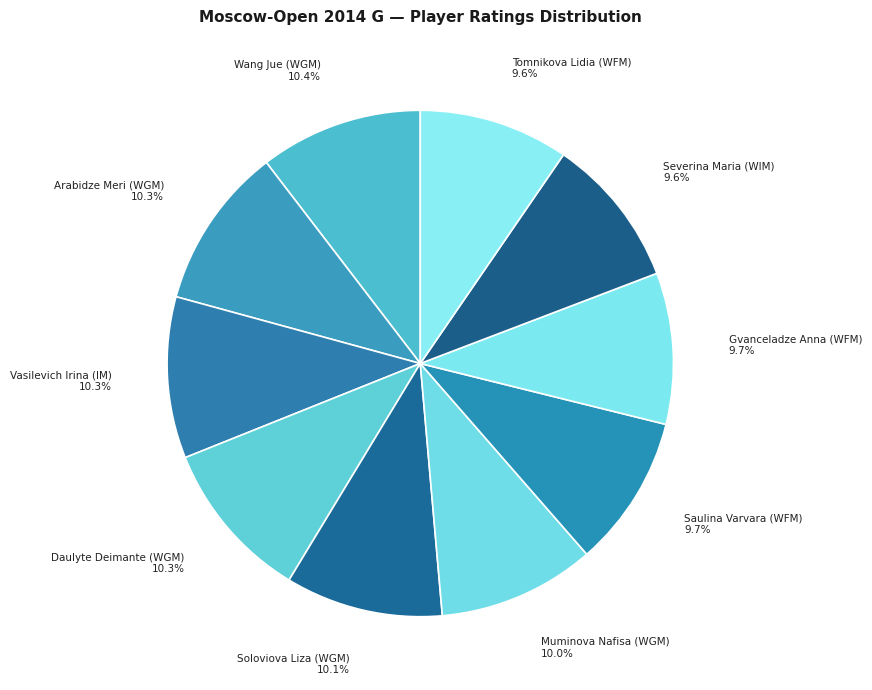

Count the number of slices in the pie.

10